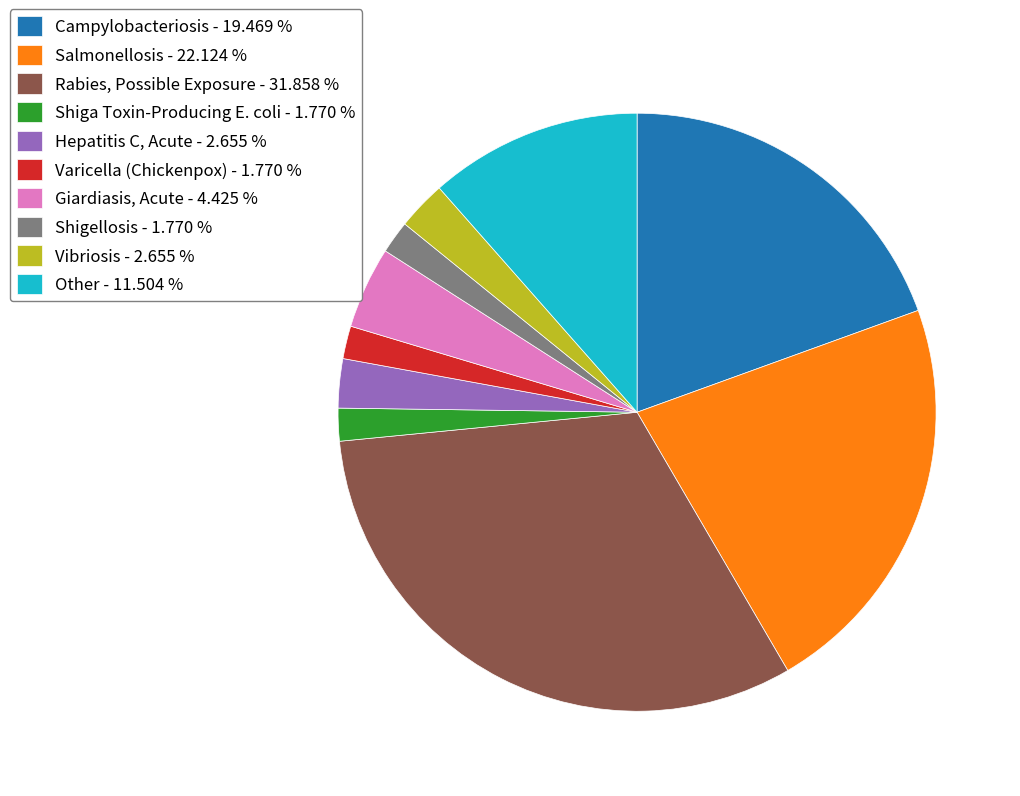

What is the largest slice in the pie chart?

Rabies, Possible Exposure